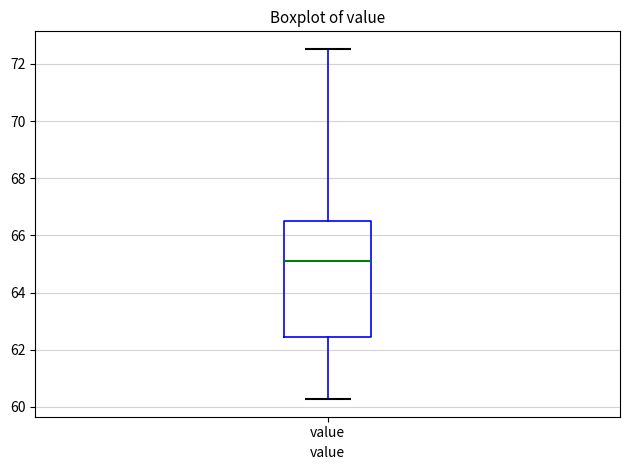

Read this box plot against the y-axis: the position of the median line, the range covered by the box, and the ends of both whiskers. The values are not printed on the chart, so give them approximately, as read against the axis.

median 65.2, box 62.4 to 66.6, whiskers 60.2 to 72.6